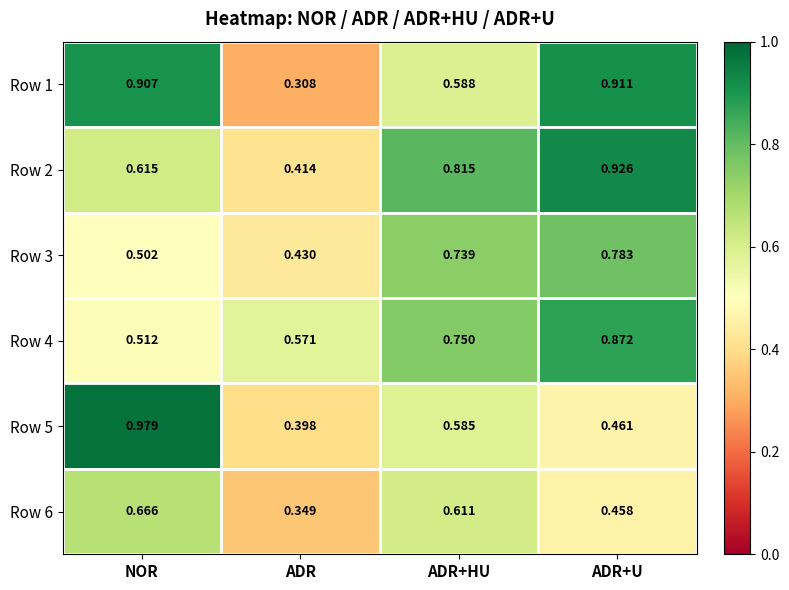

At which label is Row 3 closest to 0?

ADR